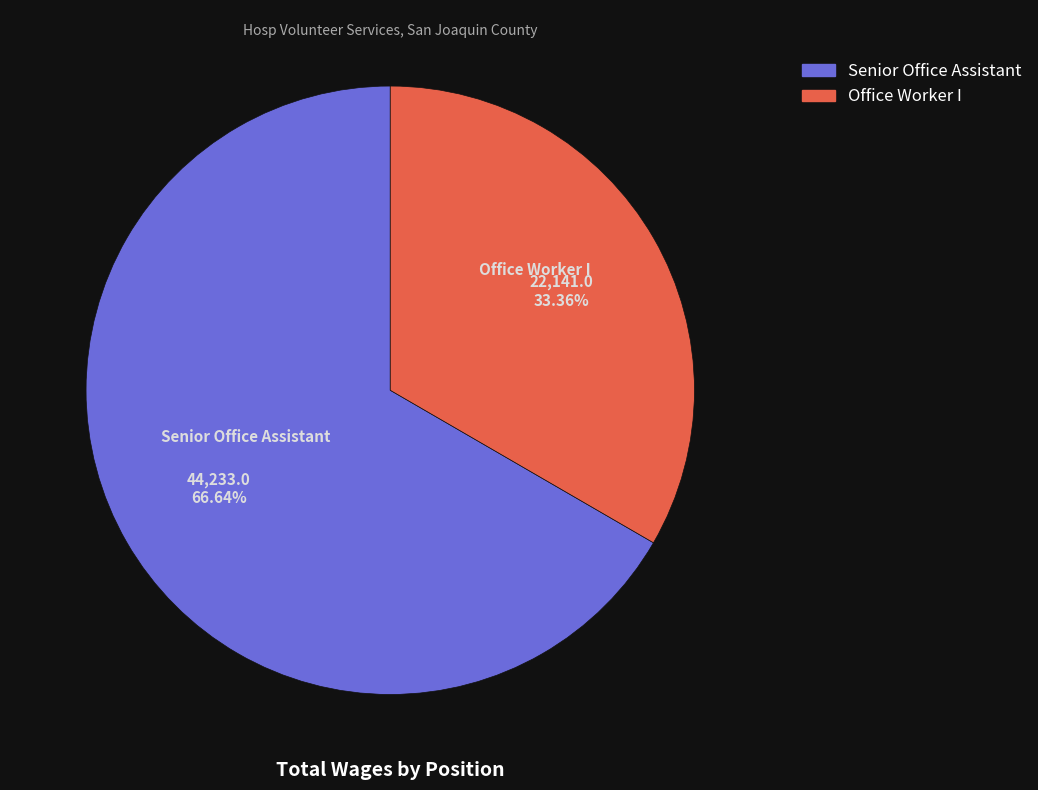

Is Office Worker I the majority of the pie?

No